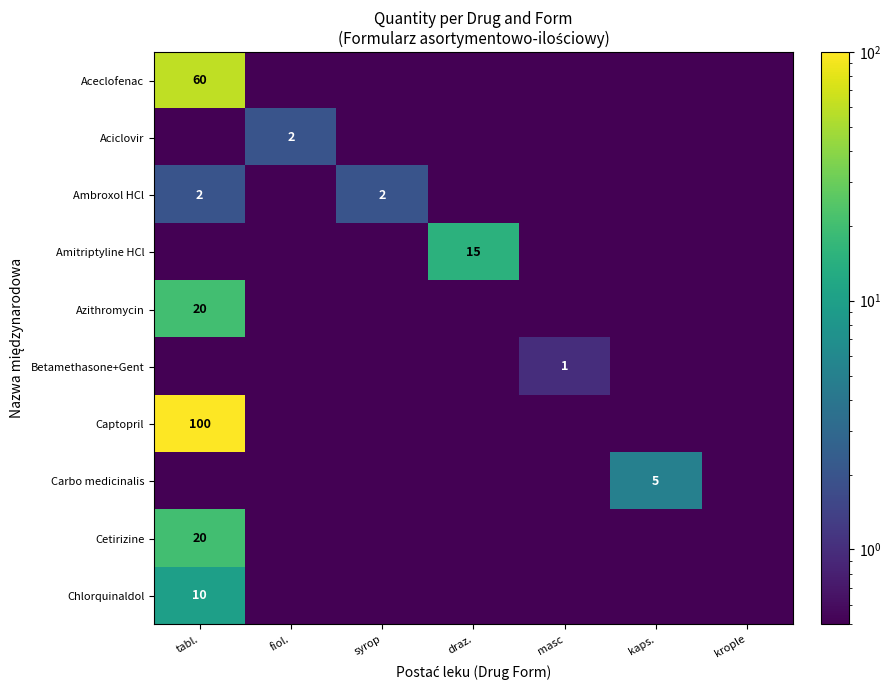

True or false: Captopril has a value of 171.3 at tabl..

False